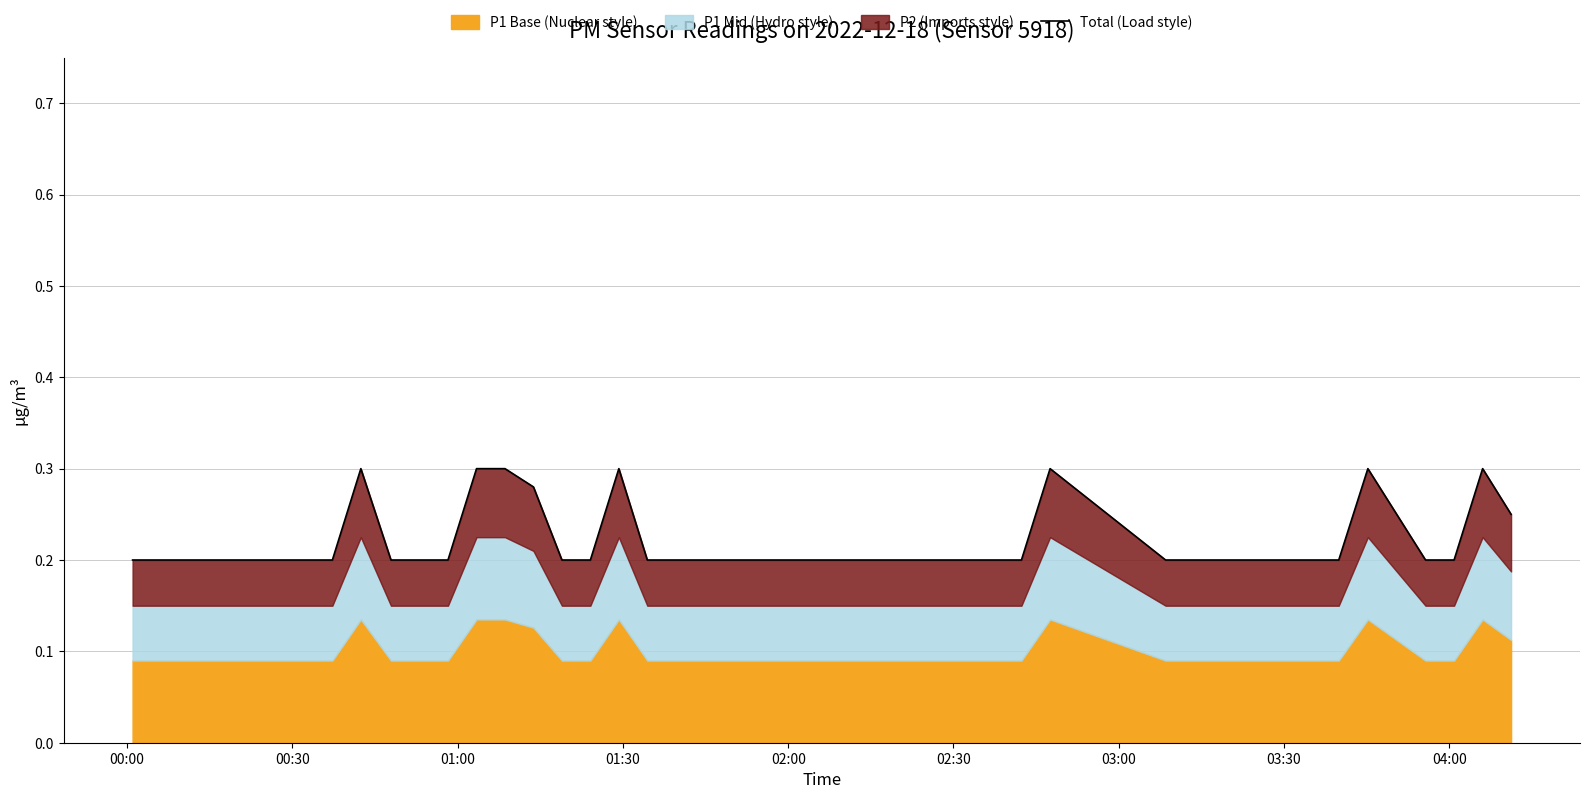

What is the sum of all values?

8.8